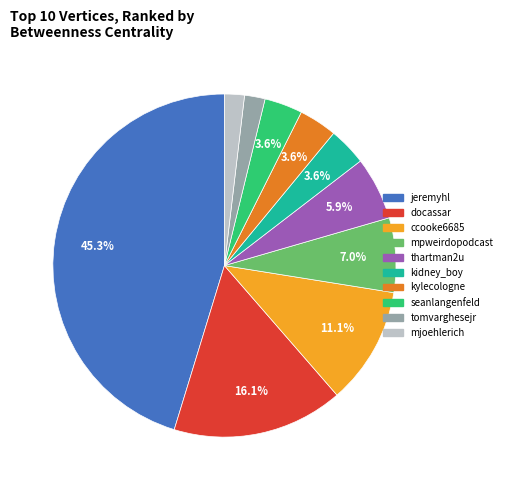

What percentage is the mpweirdopodcast slice, to the nearest percent?

7%